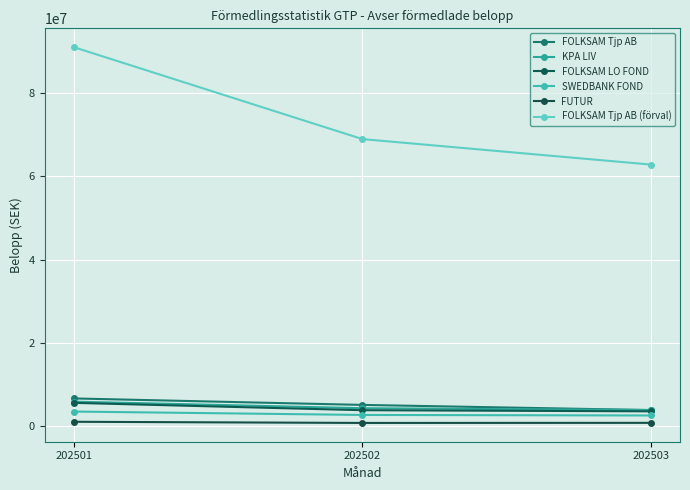

Is the value of FOLKSAM Tjp AB (förval) at 202502 greater than the value of FOLKSAM LO FOND at 202502?

Yes